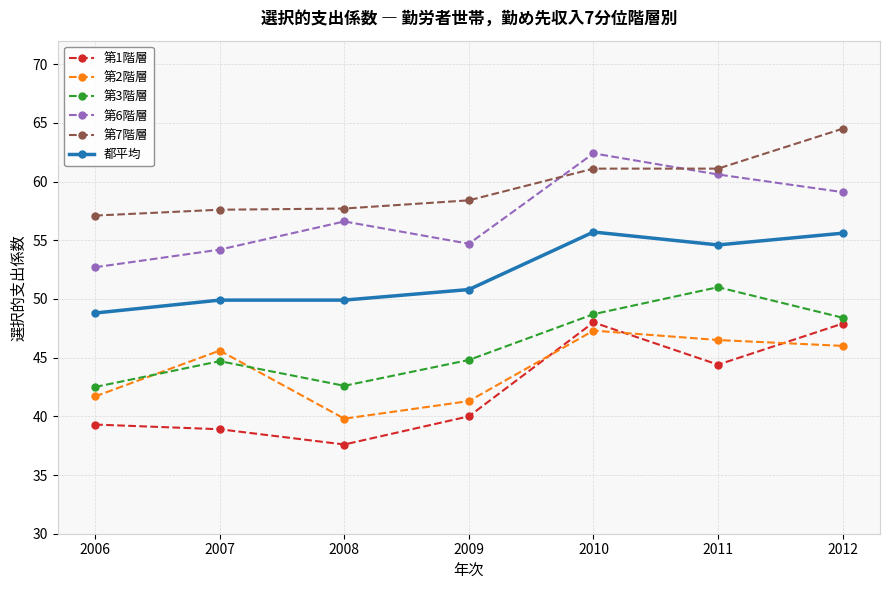

What is the total value across all series at 2010?

323.2